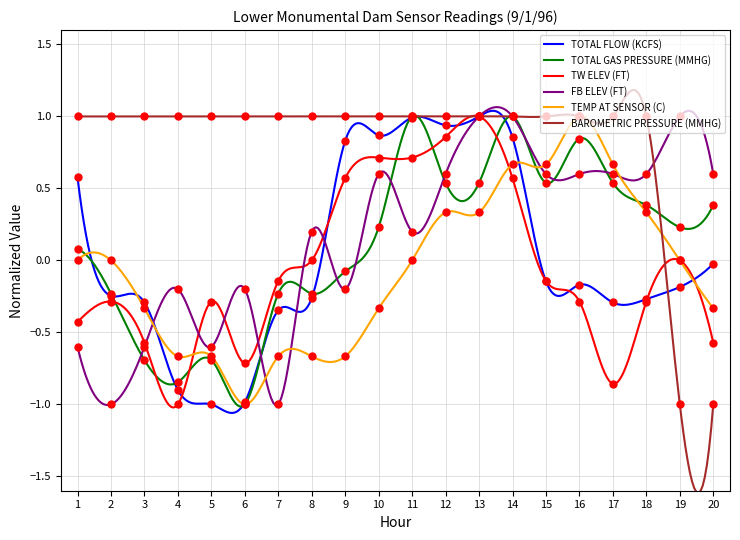

How many values in TW ELEV (FT) are above zero?

6